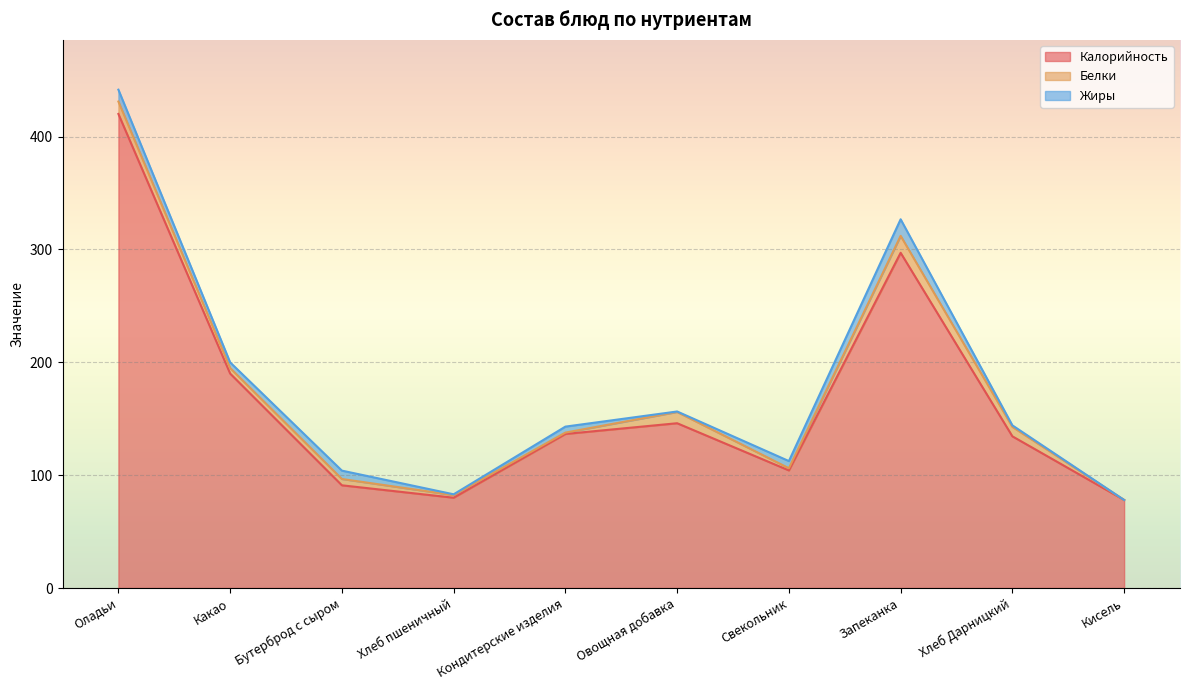

List the labels in order of Жиры value, largest first.

Запеканка, Оладьи, Бутерброд с сыром, Свекольник, Кондитерские изделия, Какао, Хлеб Дарницкий, Хлеб пшеничный, Овощная добавка, Кисель